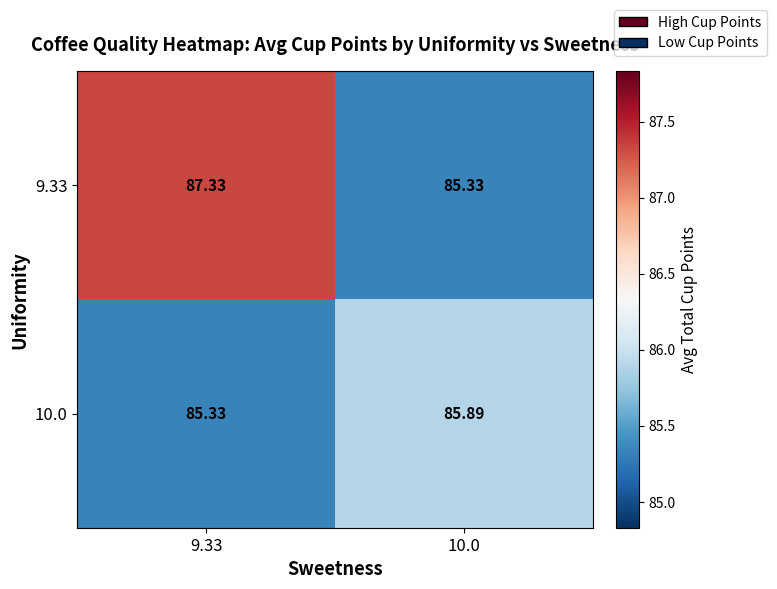

Is the value of 10.0 at 9.33 greater than the value of 9.33 at 9.33?

No